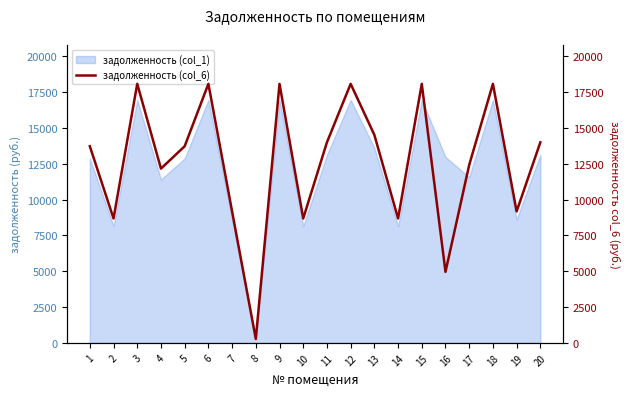

The value of задолженность (col_1) at 1 is 17179.1. True or false?

False